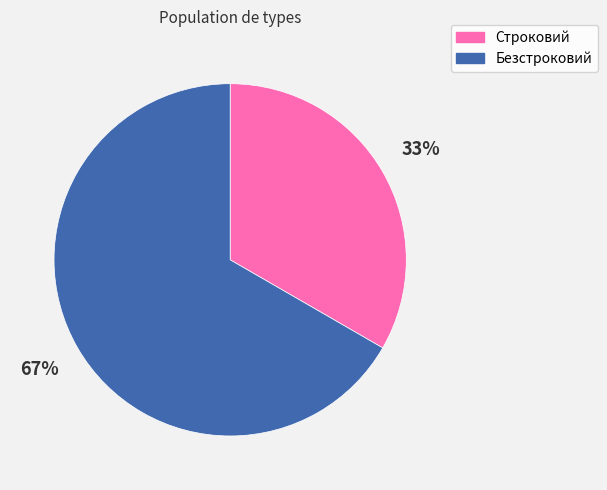

Rank the categories by value from lowest to highest.

Строковий, Безстроковий